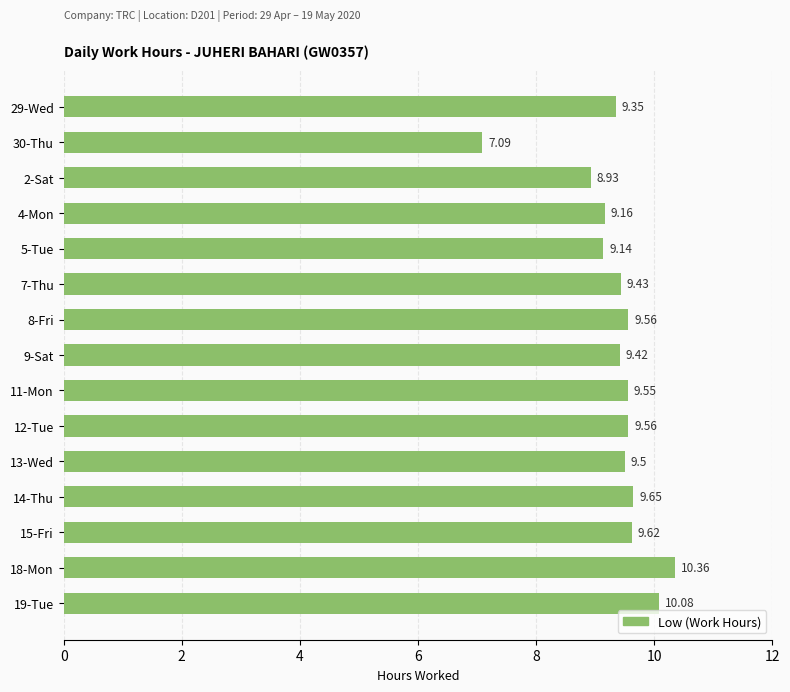

What is the change in value from 29-Wed to 7-Thu?

+0.1